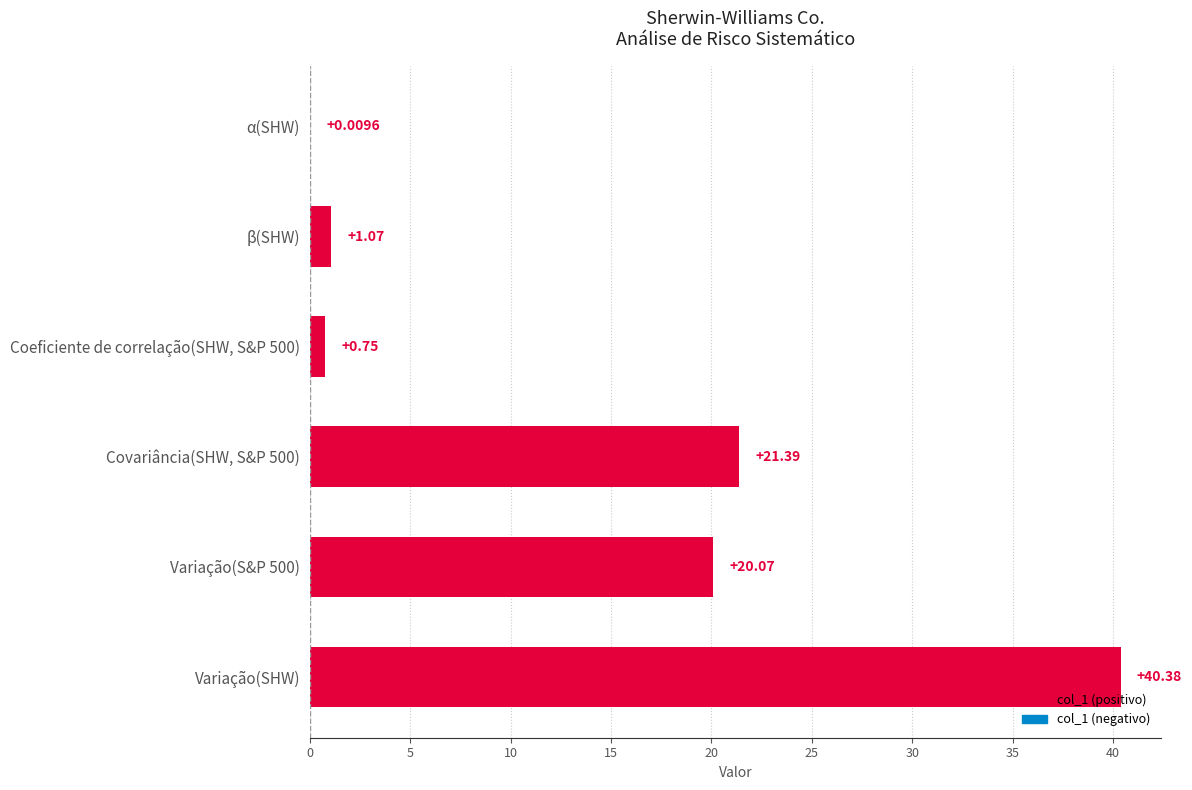

Which label corresponds to the largest value in the chart?

Variação(SHW)